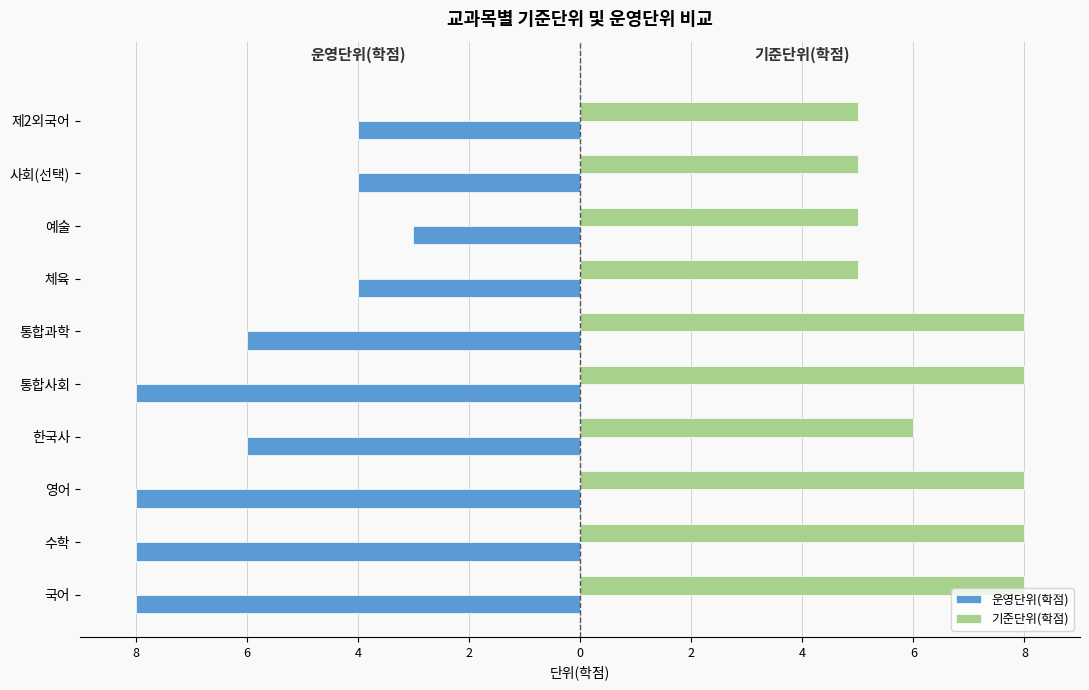

At how many categories does at least one series exceed 4?

10